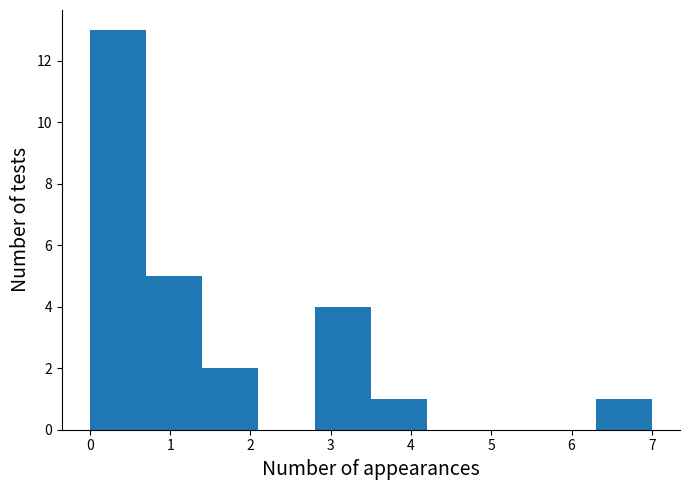

Over which range of the x-axis is the bar tallest?

0.0 to 0.7